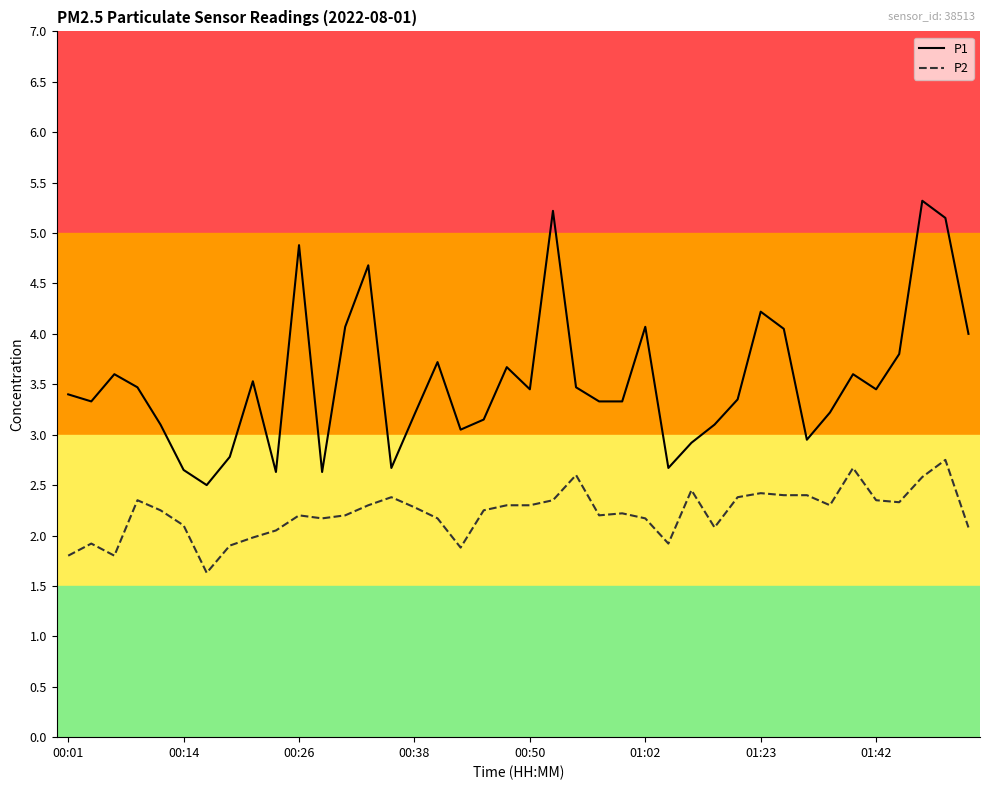

What is the difference between the maximum and minimum values in the P2 series?

1.1